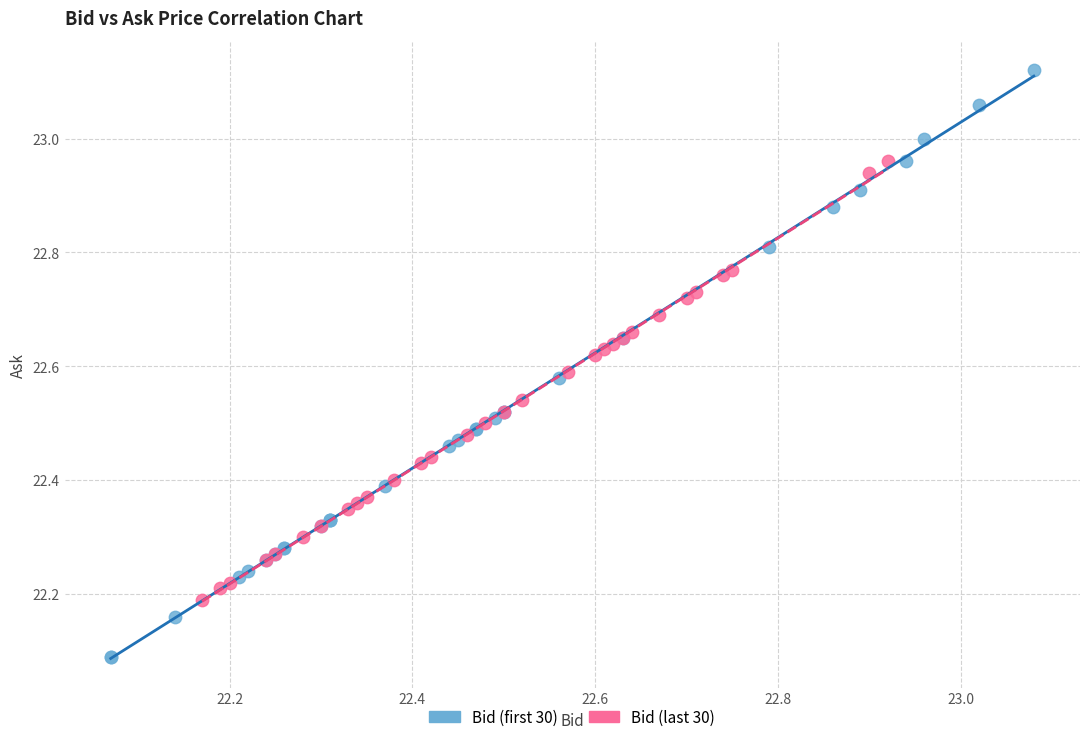

What are all the series names shown in the legend?

Bid (first 30), Bid (last 30)